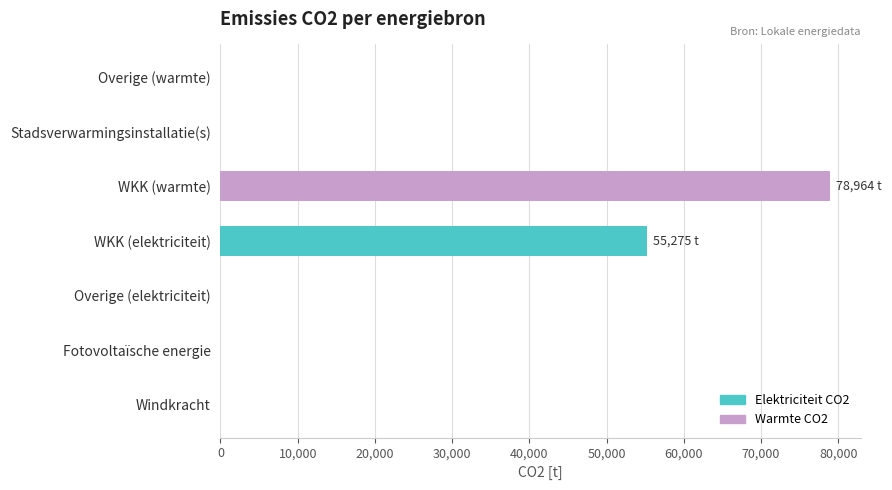

True or false: the data shows 48494.1 at WKK (warmte).

False